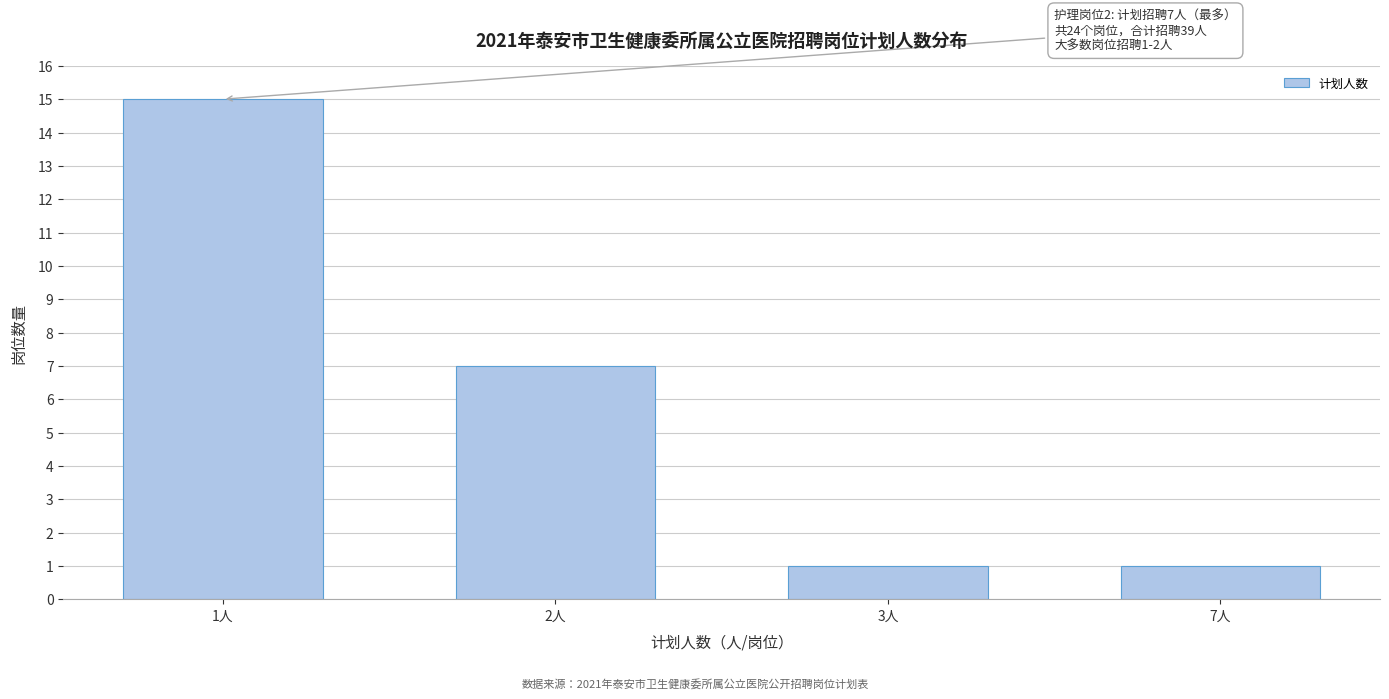

Reading left to right, list all the values displayed in this chart.

15	7	1	1